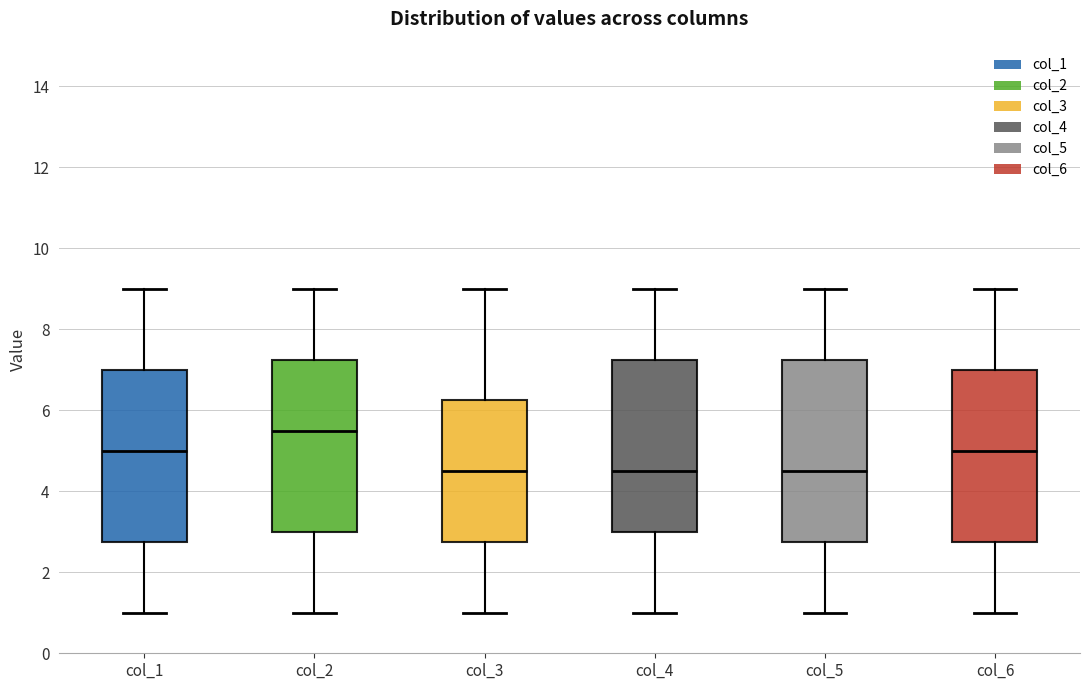

Reading left to right, transcribe this box plot: for each box, give where its median line is, the range the box spans, and where its two whiskers end, as read against the y-axis. The values are not printed on the chart, so give them approximately, as read against the axis.

col_1: median 5.0, box 2.8 to 7.0, whiskers 1.0 to 9.0
col_2: median 5.6, box 3.0 to 7.2, whiskers 1.0 to 9.0
col_3: median 4.6, box 2.8 to 6.2, whiskers 1.0 to 9.0
col_4: median 4.6, box 3.0 to 7.2, whiskers 1.0 to 9.0
col_5: median 4.6, box 2.8 to 7.2, whiskers 1.0 to 9.0
col_6: median 5.0, box 2.8 to 7.0, whiskers 1.0 to 9.0